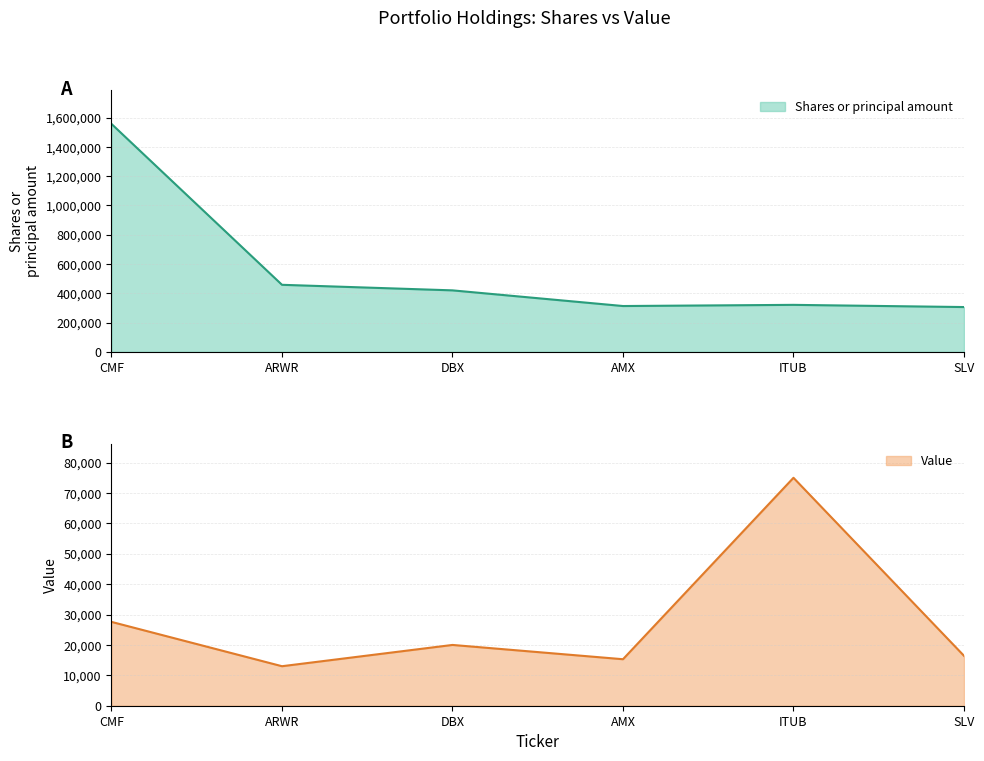

What is the difference between the second highest and minimum values in the shares series?

152000